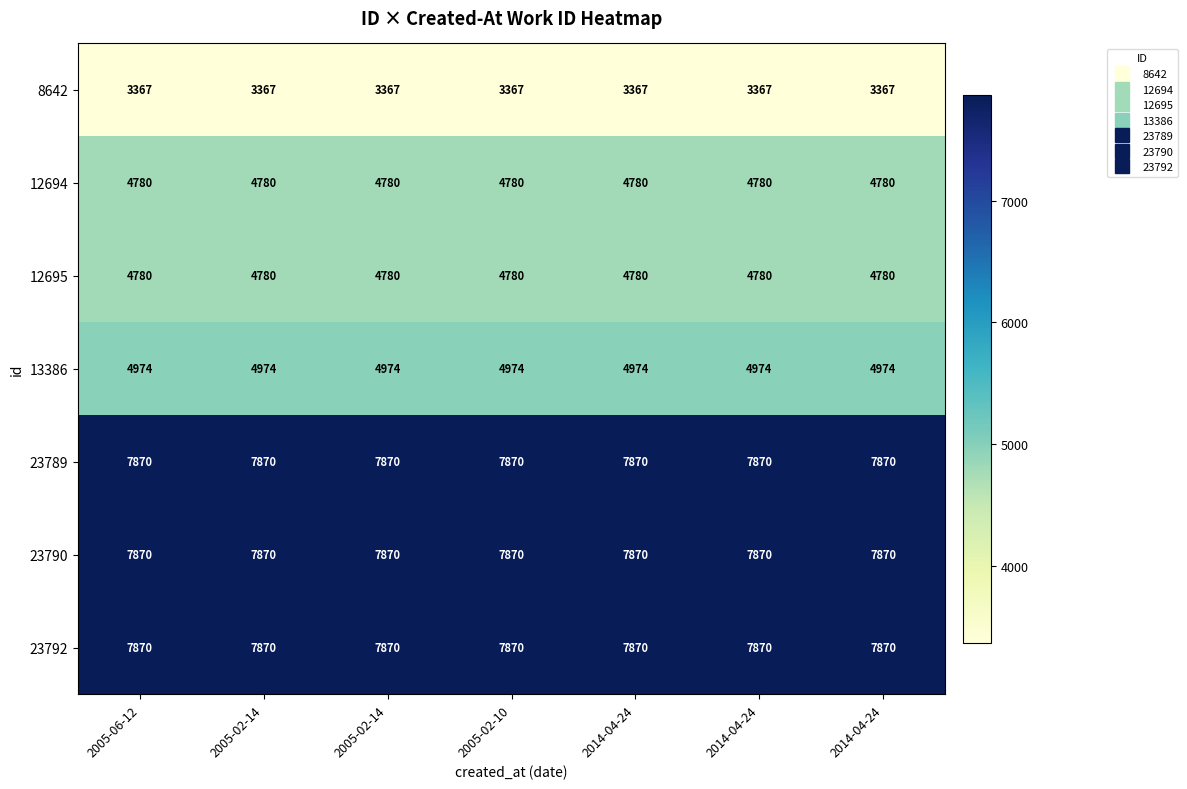

Count the number of data series in this chart.

7